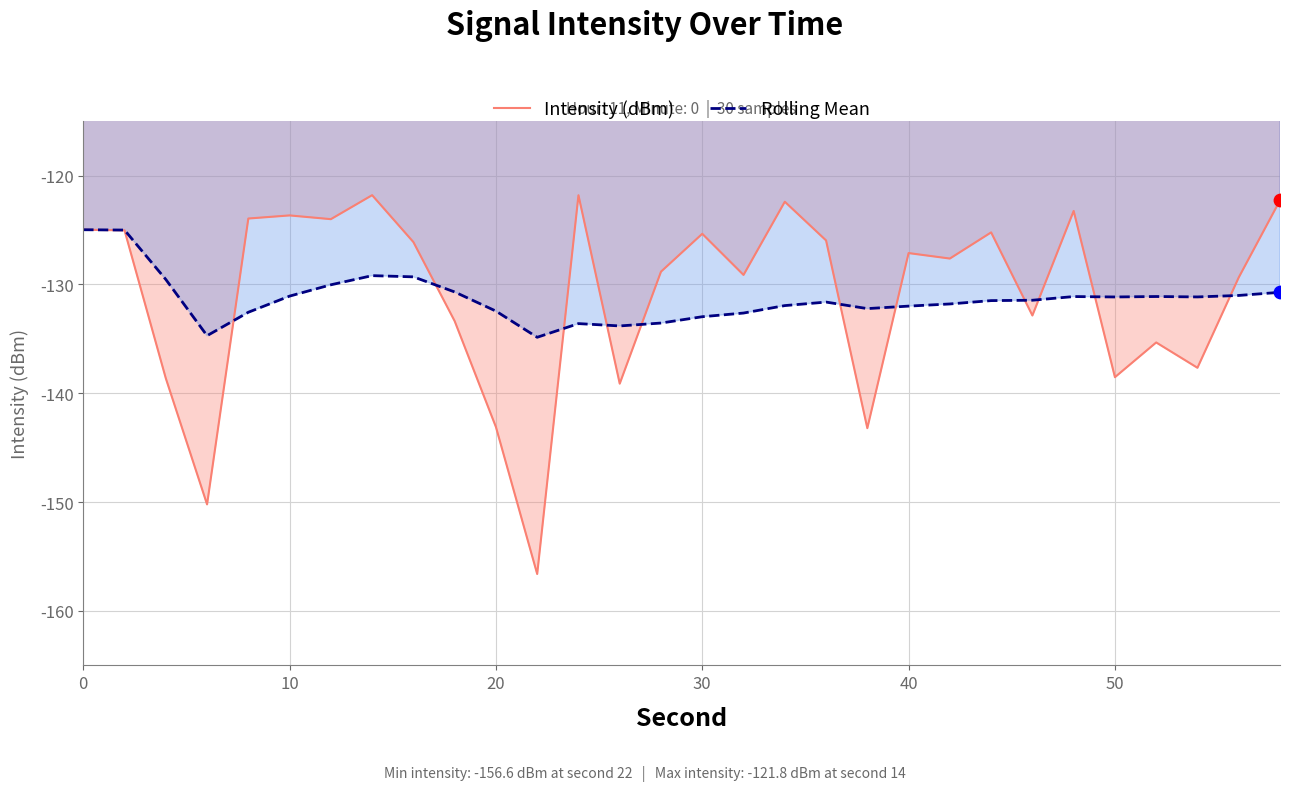

What are all the series names shown in the legend?

Intensity (dBm), Rolling Mean